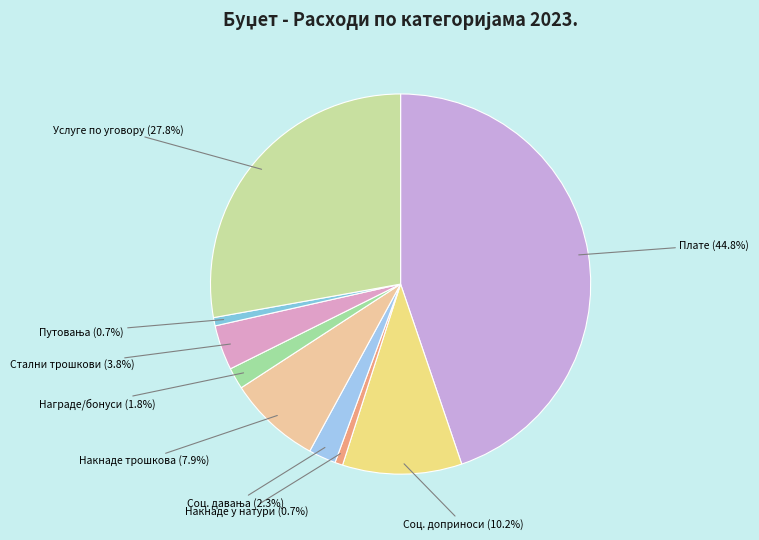

Is there a majority slice in this chart?

No